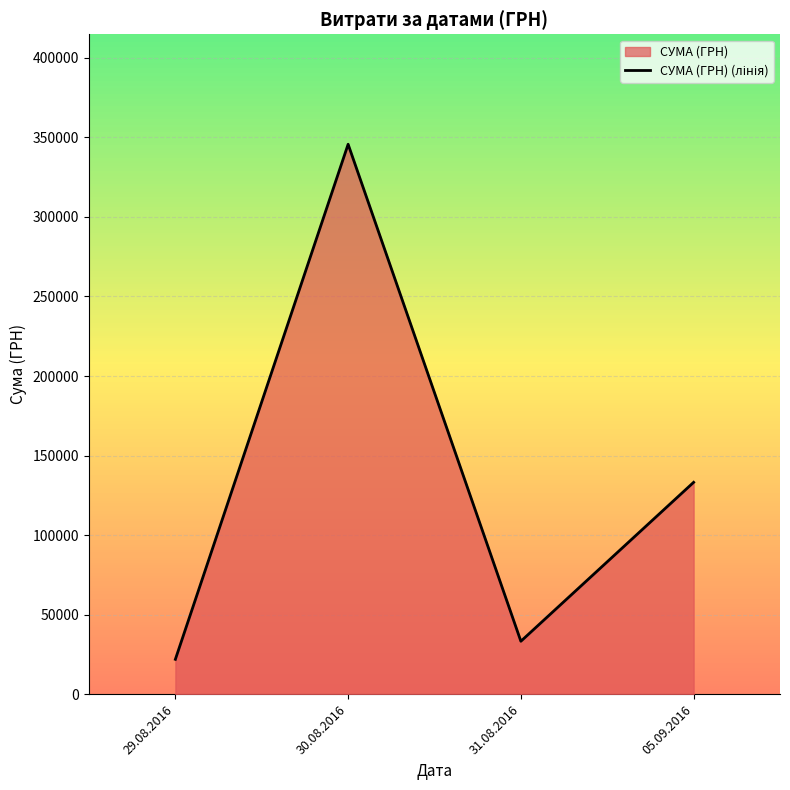

How many categories are shown in the chart?

4